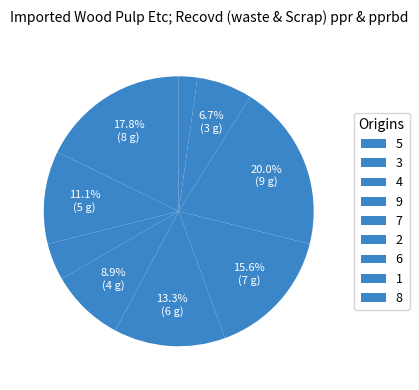

How many slices are in this pie chart?

9